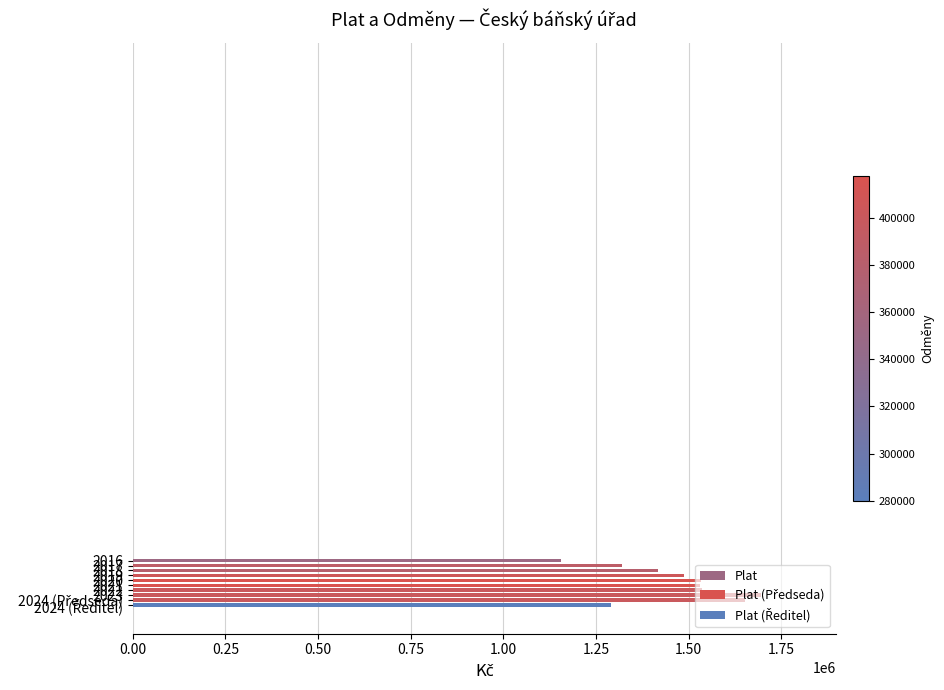

What is the average value?

1461843